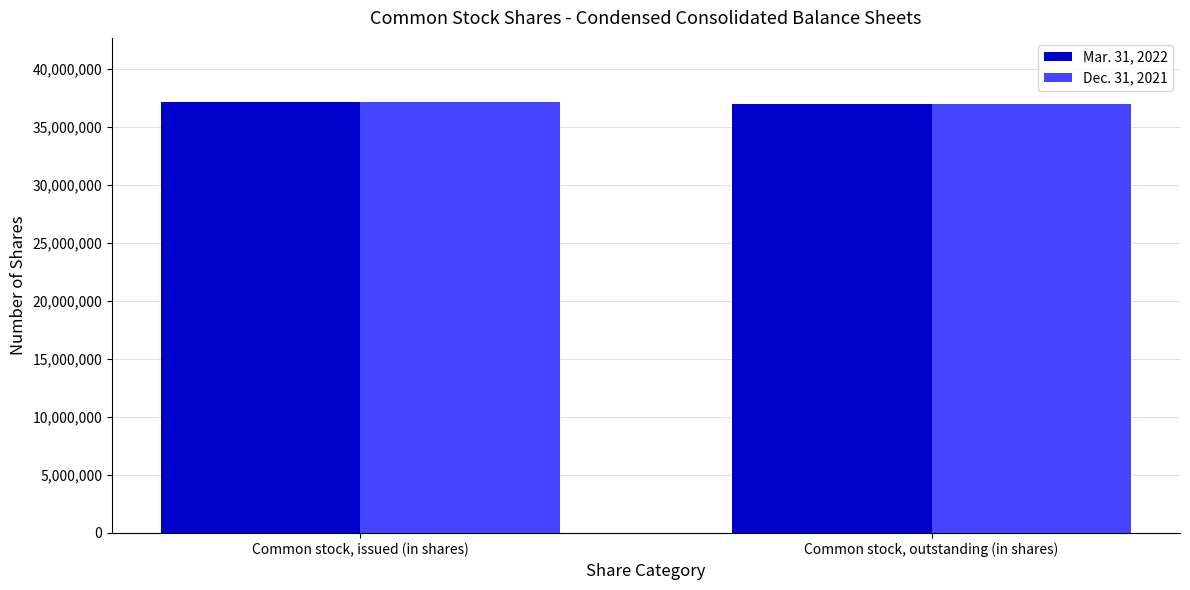

What is the total value across all series at Common stock, outstanding (in shares)?

73863524